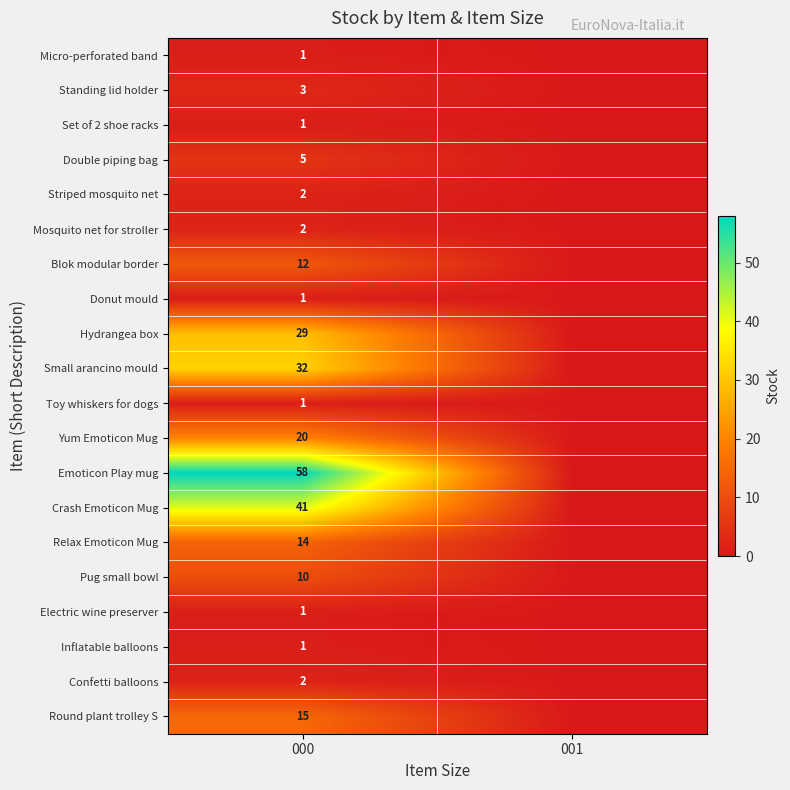

The value of Mosquito net for stroller at 000 is 0. True or false?

False